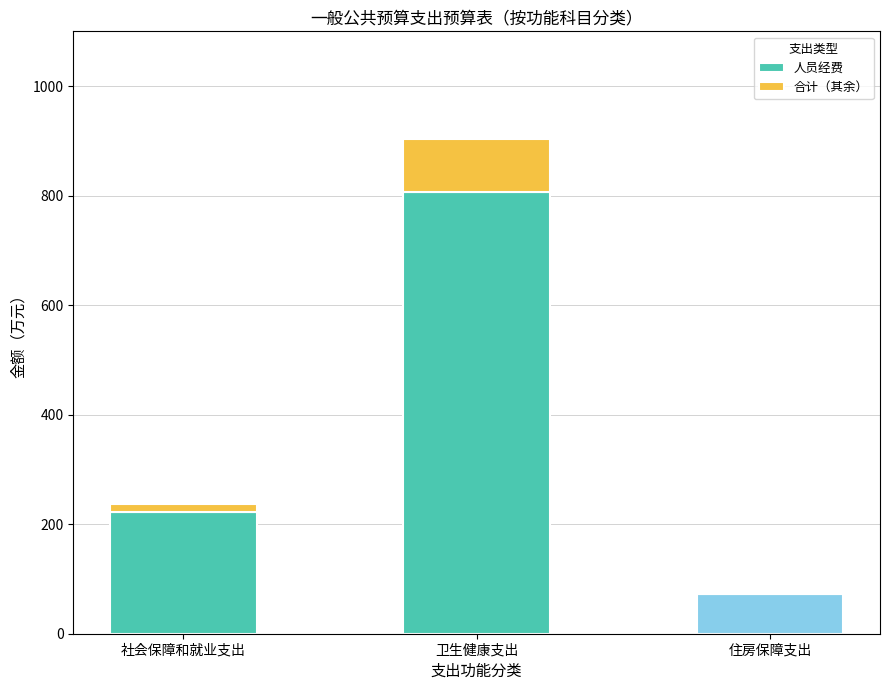

Where is 人员经费 nearest to the value 439?

社会保障和就业支出